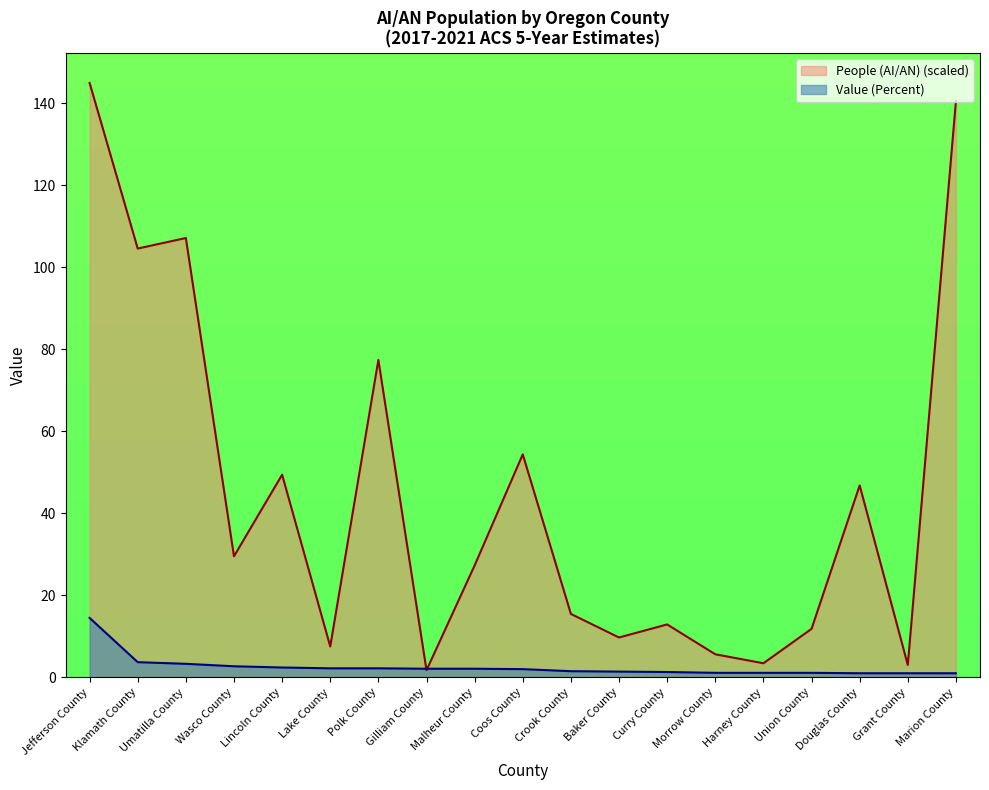

The value of People (AI/AN) at Douglas County is 46.8. True or false?

True